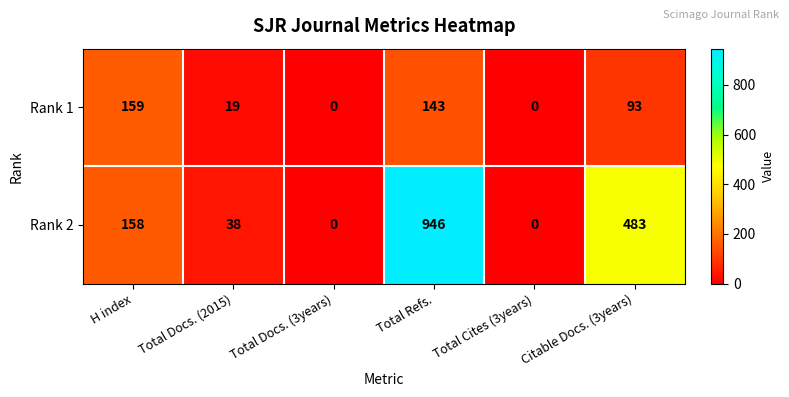

Which series has the widest spread of values?

Rank 2